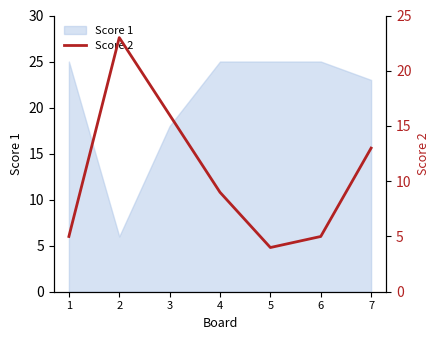

The Score 1 series shows 25 at 1. True or false?

True